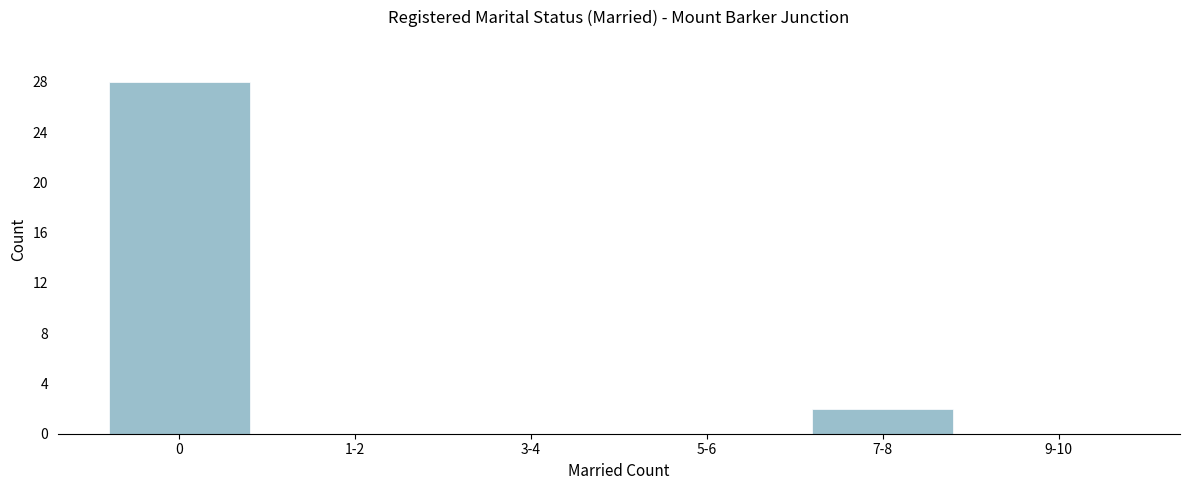

Reading left to right, list all the values displayed in this chart.

0=28	1-2=0	3-4=0	5-6=0	7-8=2	9-10=0